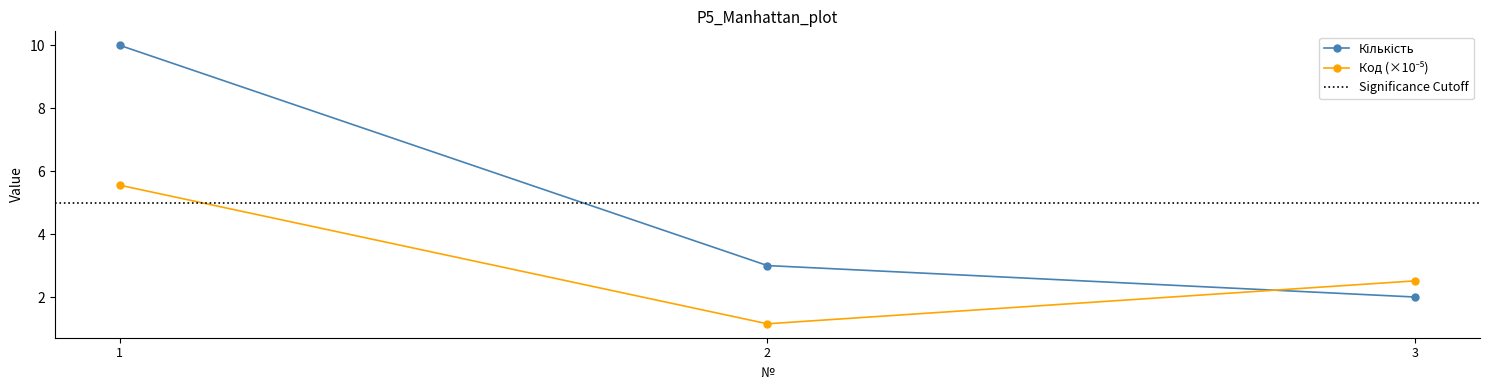

What is the difference between the highest and lowest values at 2?

1.9